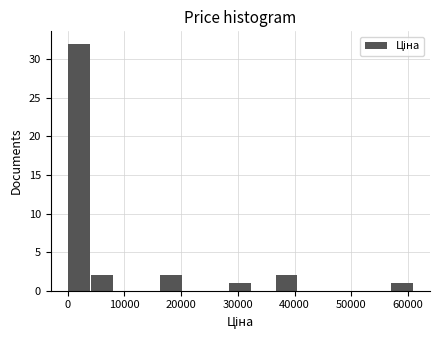

Which range on the x-axis has the tallest bar?

0 to 4000